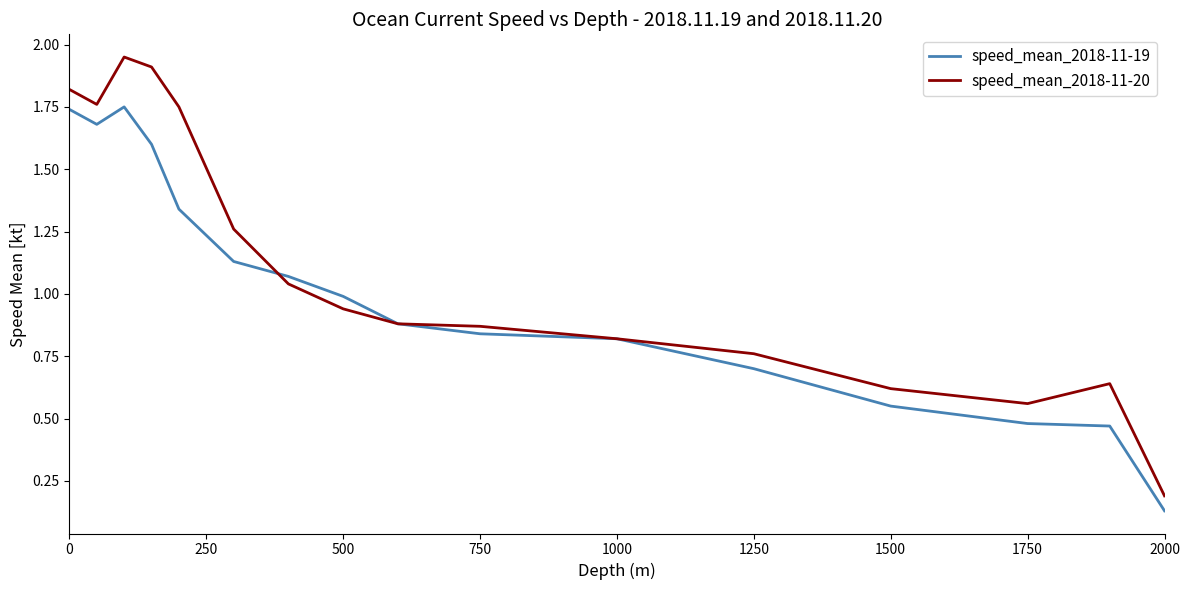

List the series in order of their peak value, highest first.

speed_mean_2018-11-20, speed_mean_2018-11-19